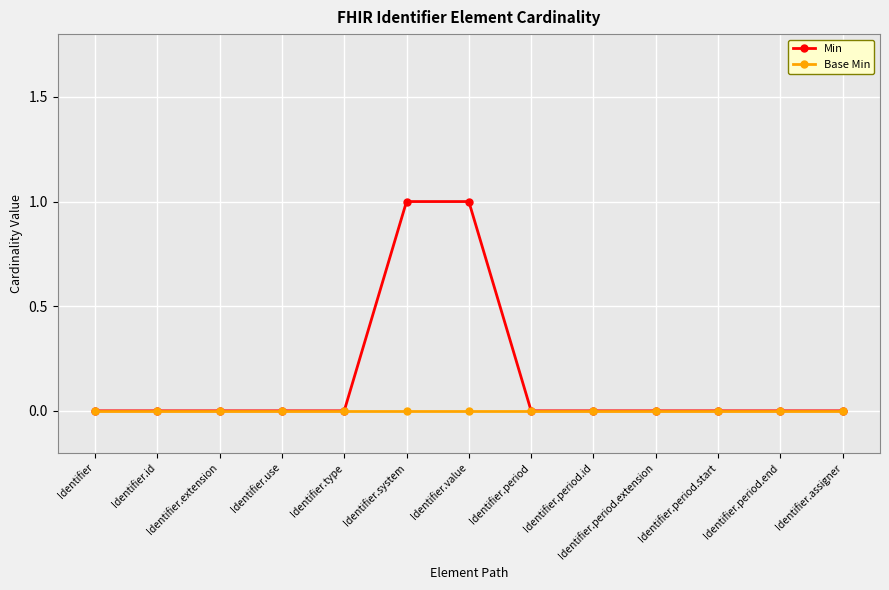

List the series in order of their overall mean, highest first.

Min, Base Min